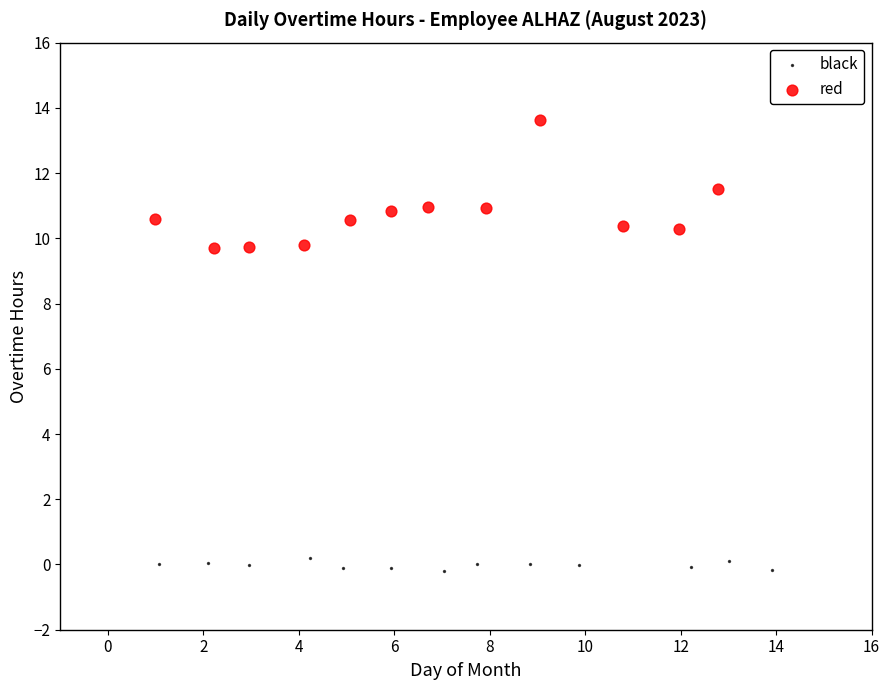

Which series contains the lowest Y value?

black